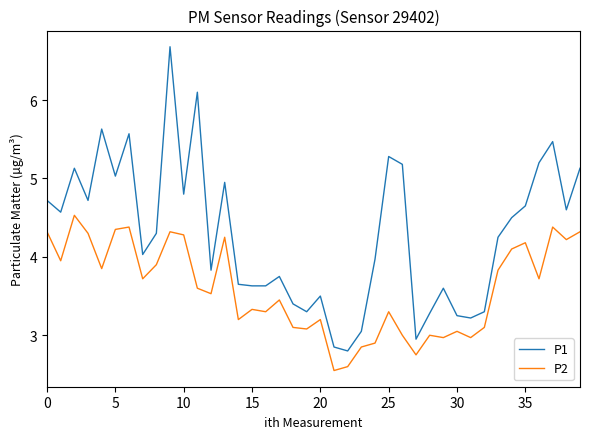

Rank the series by their maximum value, from highest to lowest.

P1, P2